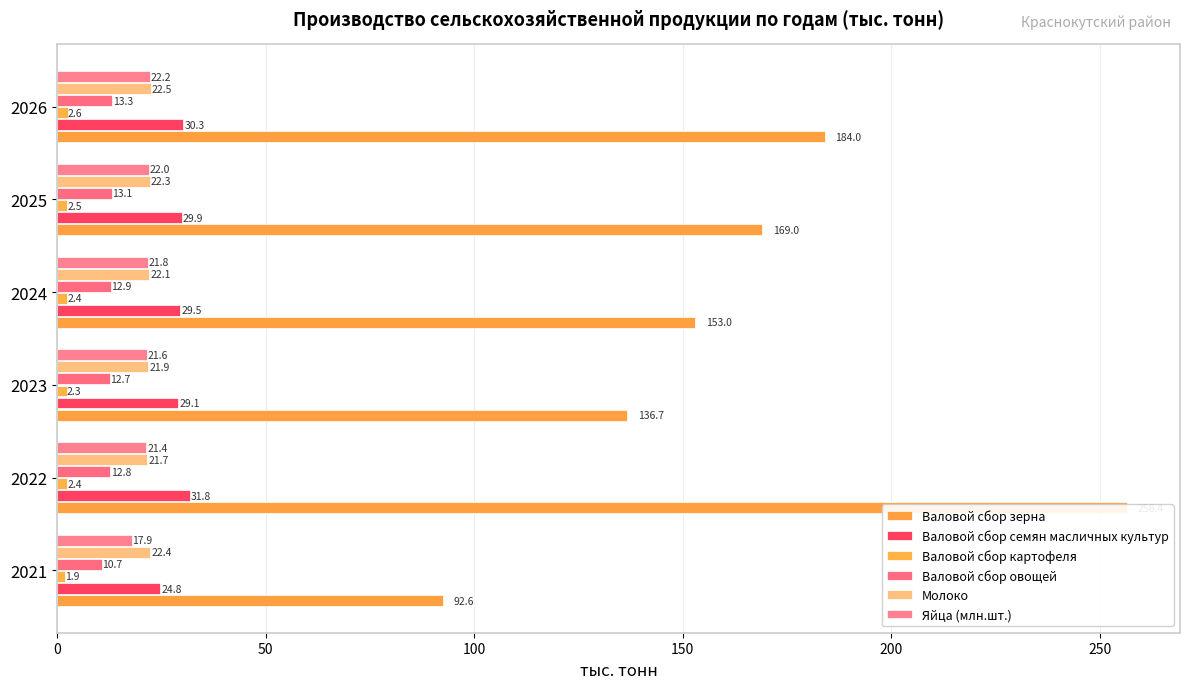

What is the difference between the maximum and minimum values in the Валовой сбор семян масличных культур series?

7.0